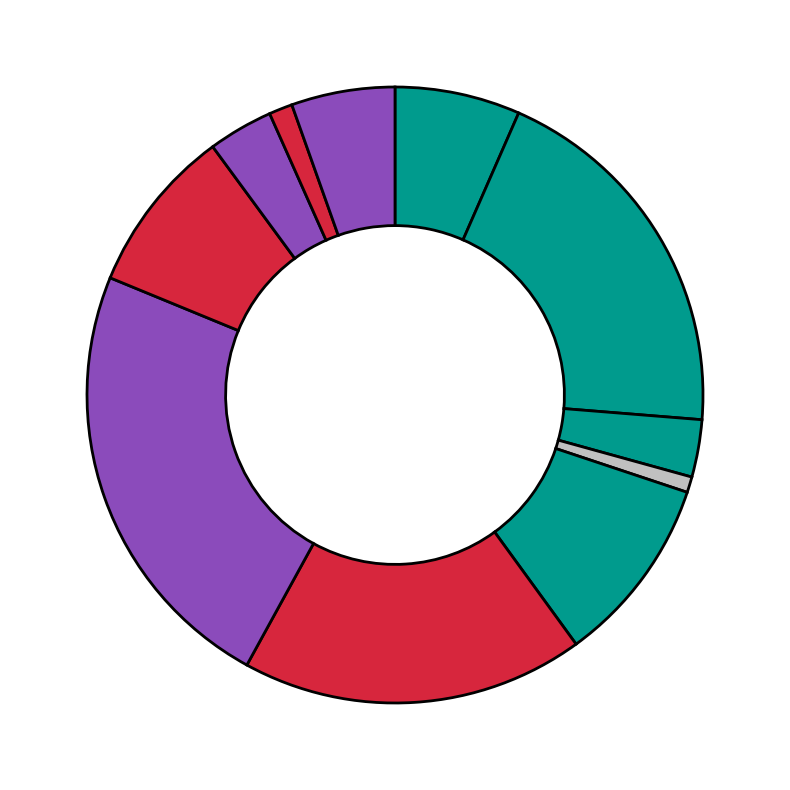

Count the number of slices in the pie.

11